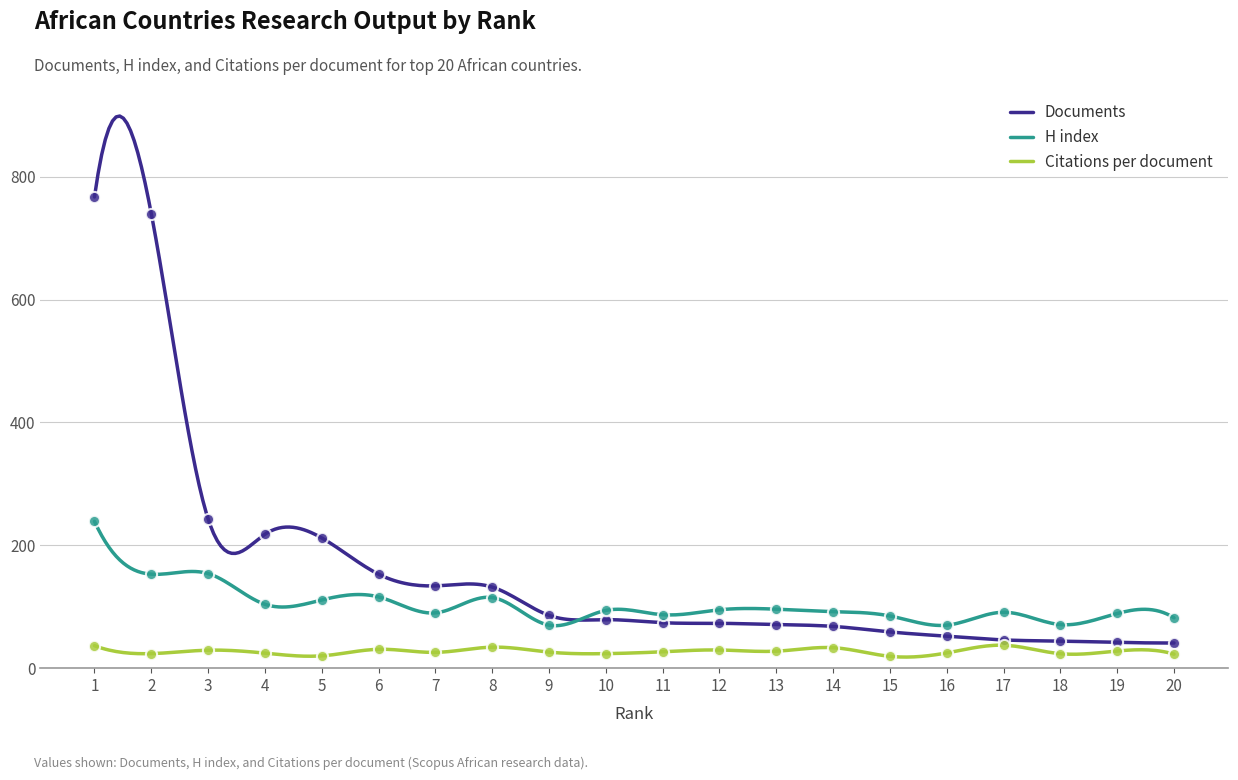

At how many categories does at least one series exceed 146?

6